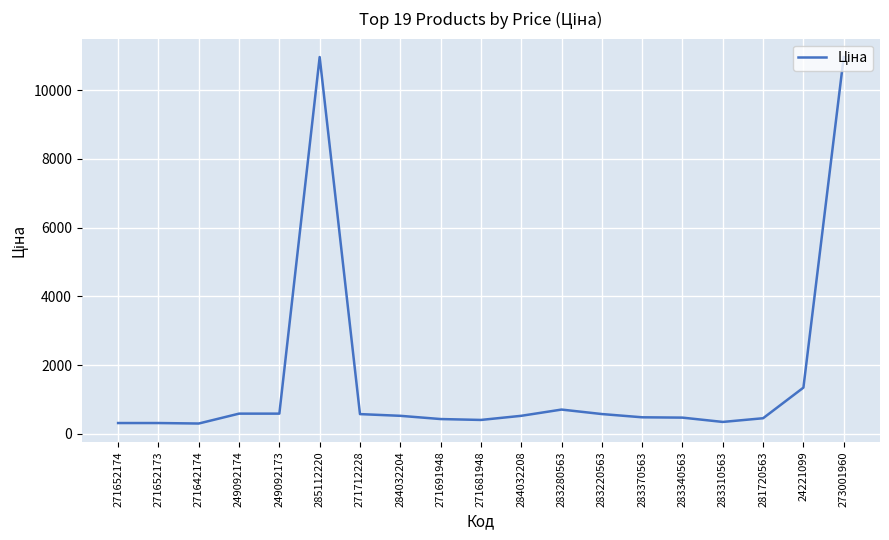

What is the difference between the values at 271691948 and 249092174?

157.4